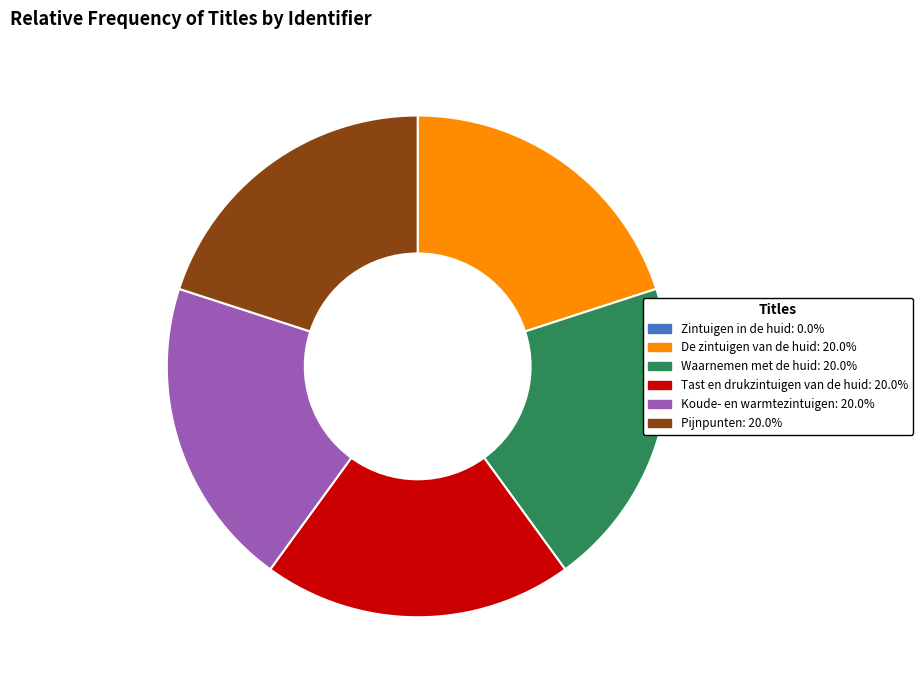

The Tast en drukzintuigen van de huid slice represents 13% of the pie. True or false?

False